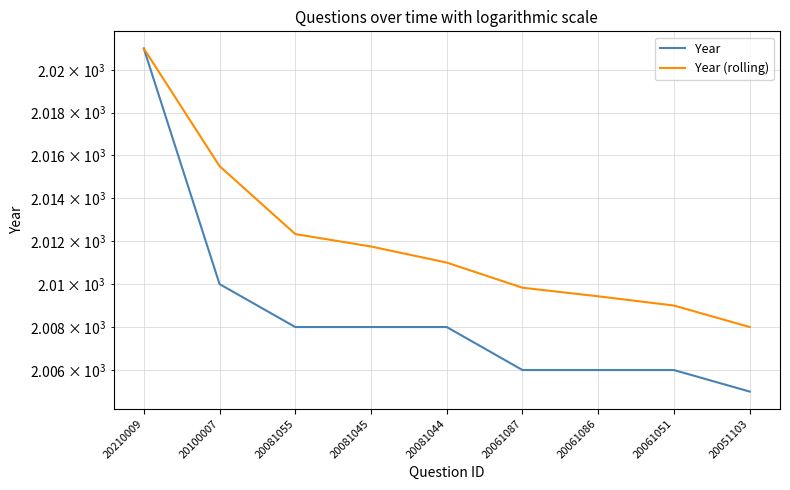

What is the approximate value of Year at 20210009?

2021.0